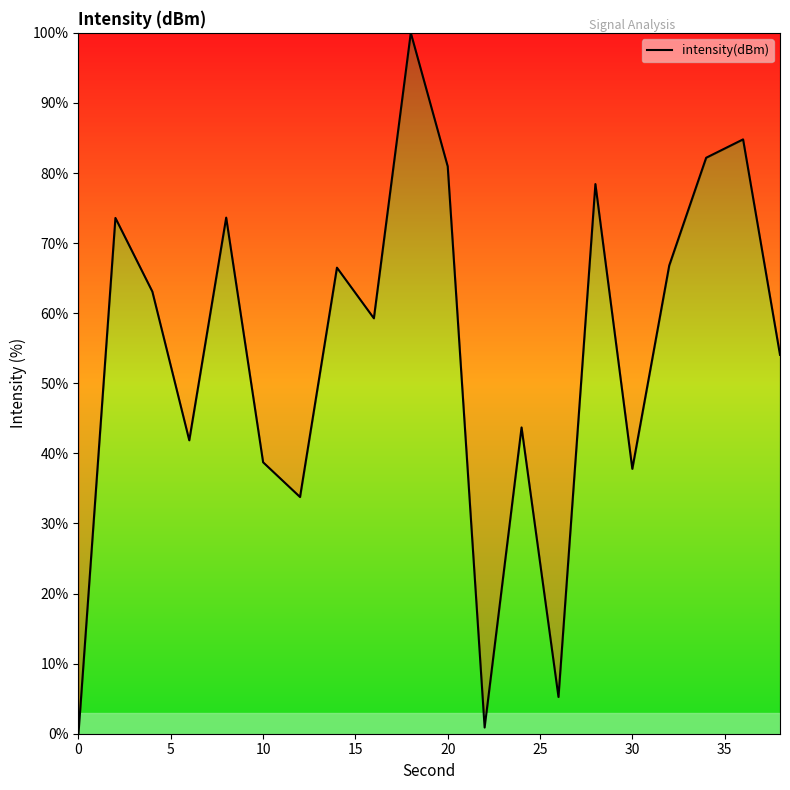

True or false: the data shows 37.8 at 30.

True